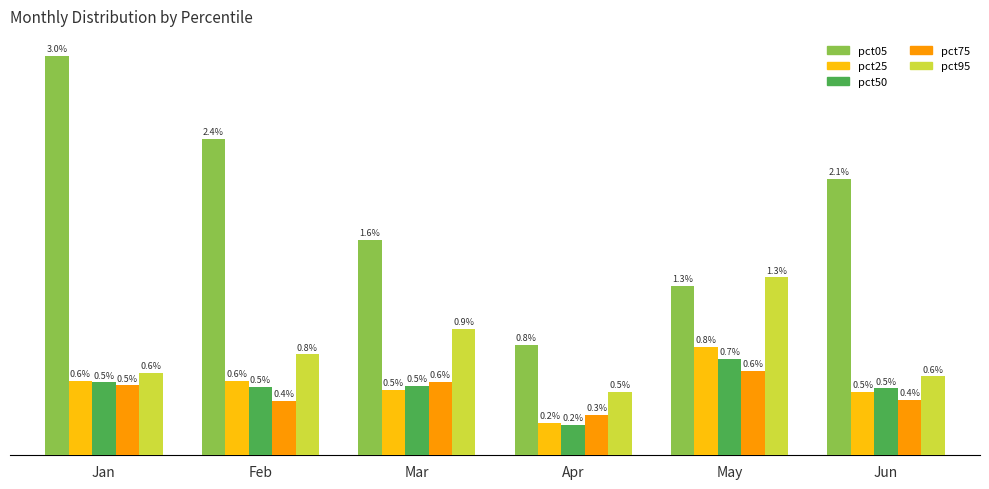

Which series changed the most between Jan and Jun?

pct05